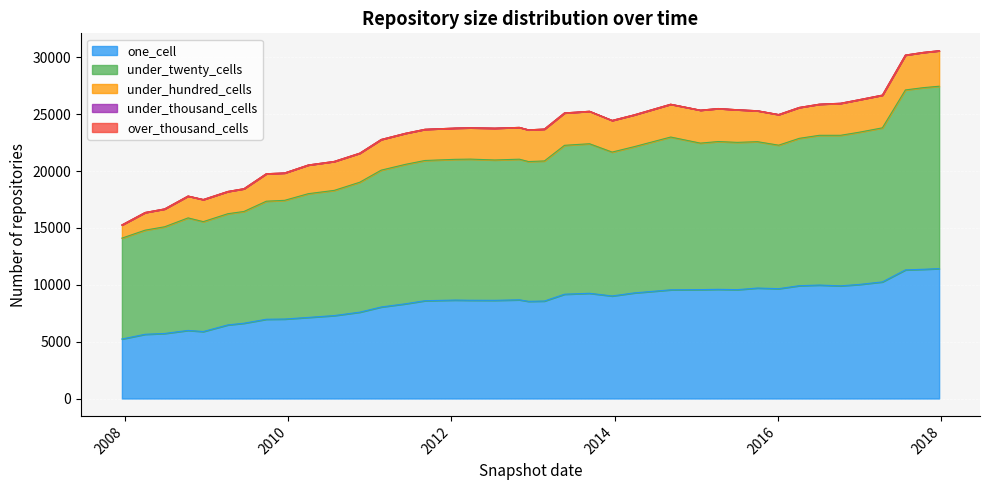

What is the label of the 1st point from the left?

2007-12-19